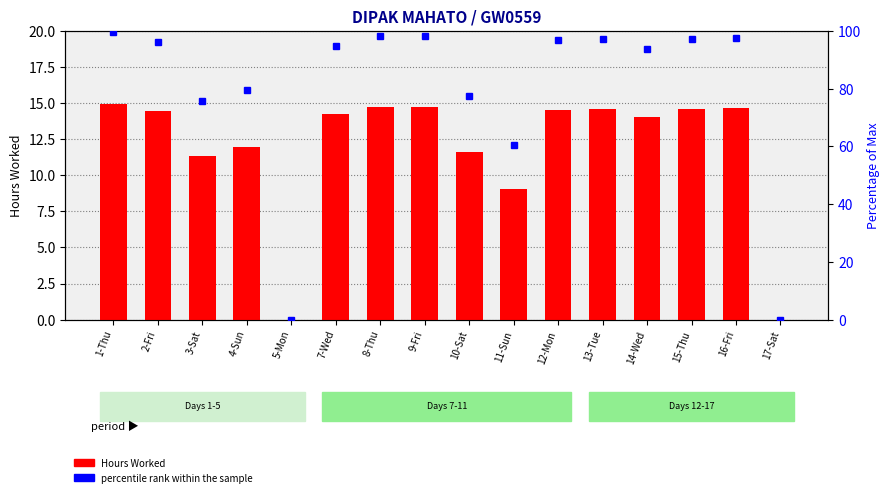

Between 4-Sun and 14-Wed, which series saw the biggest shift?

percentile rank within the sample